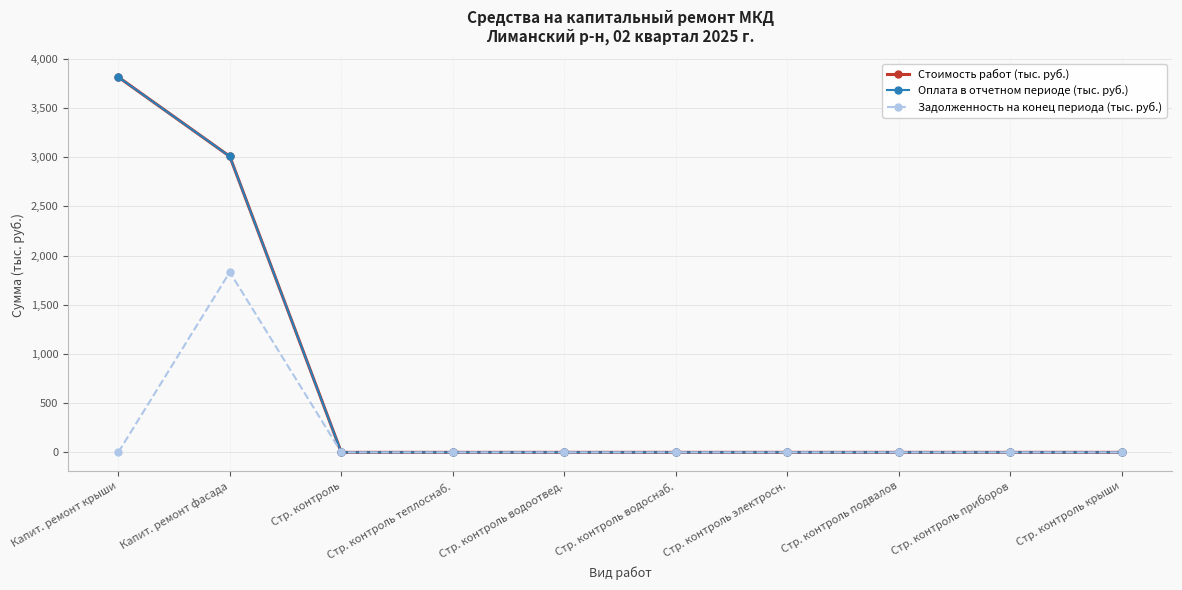

Is the value of Стоимость работ (тыс. руб.) at Стр. контроль подвалов greater than the value of Оплата в отчетном периоде (тыс. руб.) at Стр. контроль крыши?

No